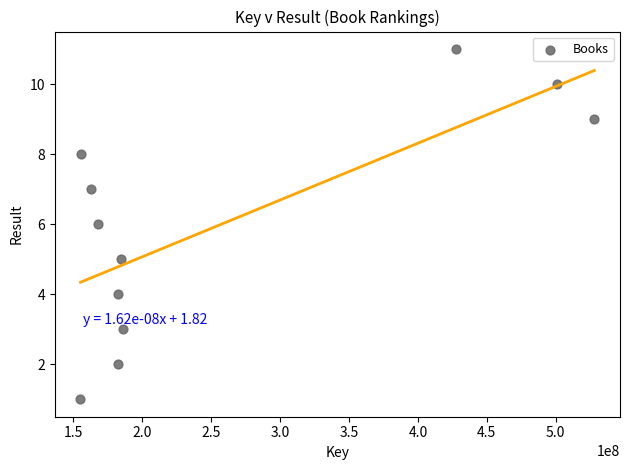

What is the average X value?

257519288